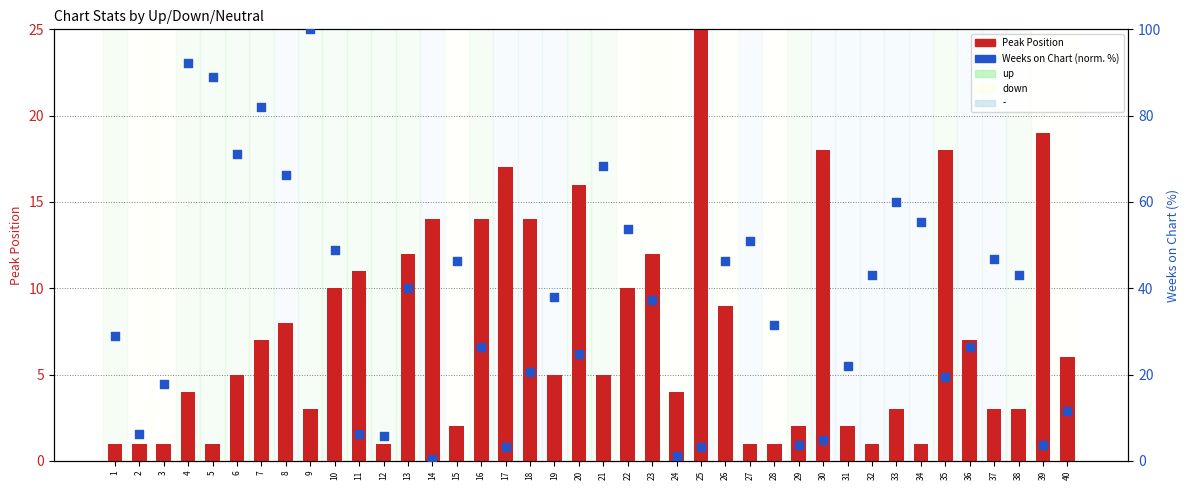

Which series contains the highest Y value?

Weeks on Chart (normalized)